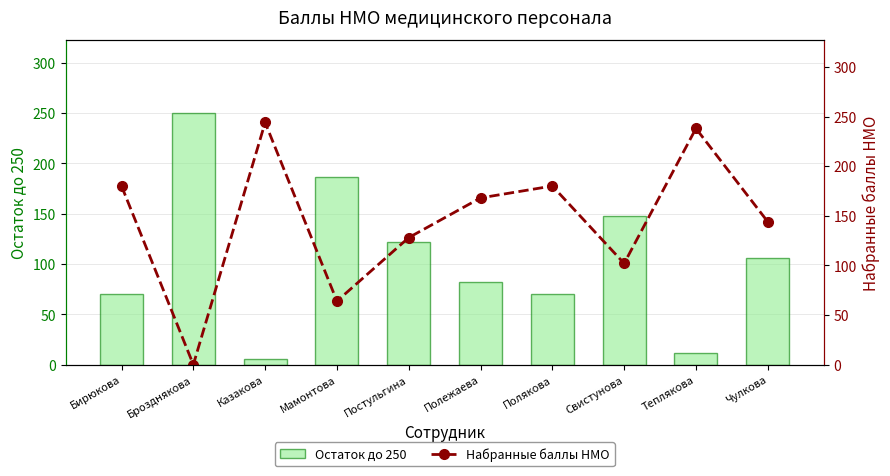

Reading left to right, transcribe all the data shown in this chart.

Остаток до 250: 70	250	6	186	122	82	70	148	12	106
Набранные баллы НМО: 180	0	244	64	128	168	180	102	238	144